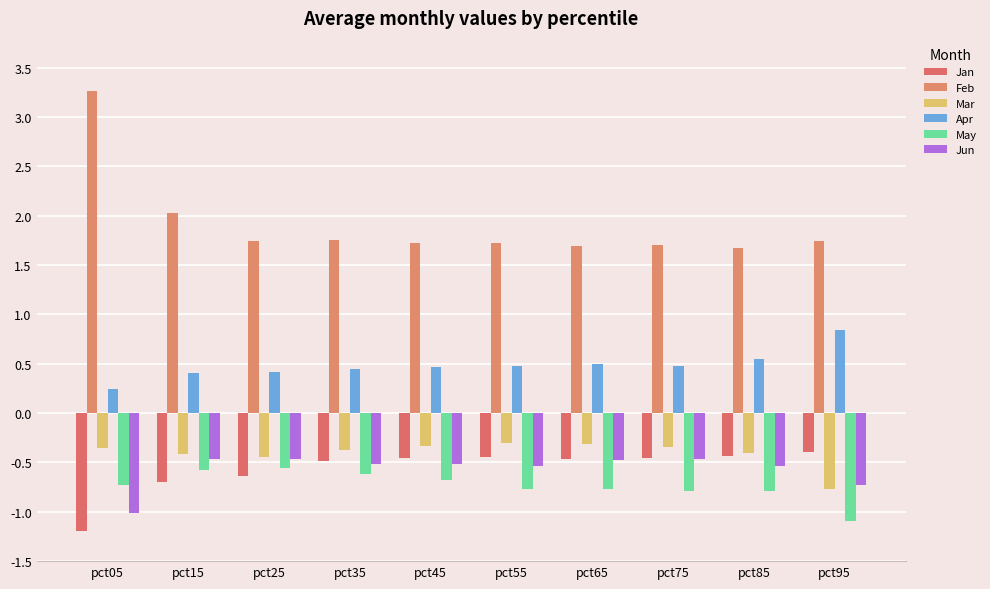

Reading left to right, extract all data points from this chart.

Jan: pct05=-1.2	pct15=-0.7	pct25=-0.6	pct35=-0.5	pct45=-0.5	pct55=-0.4	pct65=-0.5	pct75=-0.5	pct85=-0.4	pct95=-0.4
Feb: pct05=3.3	pct15=2.0	pct25=1.7	pct35=1.8	pct45=1.7	pct55=1.7	pct65=1.7	pct75=1.7	pct85=1.7	pct95=1.7
Mar: pct05=-0.4	pct15=-0.4	pct25=-0.4	pct35=-0.4	pct45=-0.3	pct55=-0.3	pct65=-0.3	pct75=-0.3	pct85=-0.4	pct95=-0.8
Apr: pct05=0.2	pct15=0.4	pct25=0.4	pct35=0.4	pct45=0.5	pct55=0.5	pct65=0.5	pct75=0.5	pct85=0.5	pct95=0.8
May: pct05=-0.7	pct15=-0.6	pct25=-0.6	pct35=-0.6	pct45=-0.7	pct55=-0.8	pct65=-0.8	pct75=-0.8	pct85=-0.8	pct95=-1.1
Jun: pct05=-1.0	pct15=-0.5	pct25=-0.5	pct35=-0.5	pct45=-0.5	pct55=-0.5	pct65=-0.5	pct75=-0.5	pct85=-0.5	pct95=-0.7